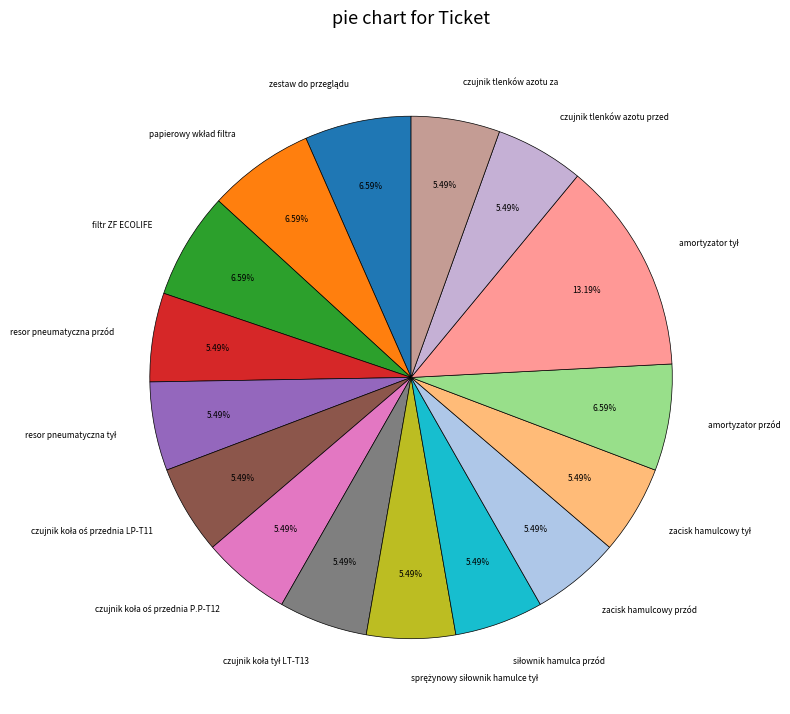

Is there any slice that represents more than half of the pie?

No